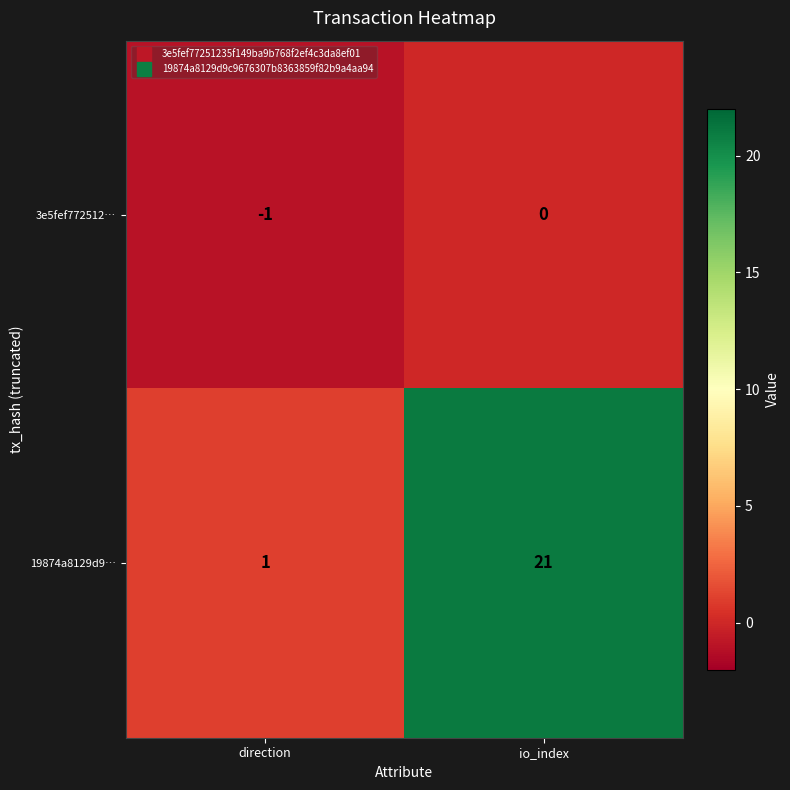

What is the difference between the highest and lowest values at io_index?

21